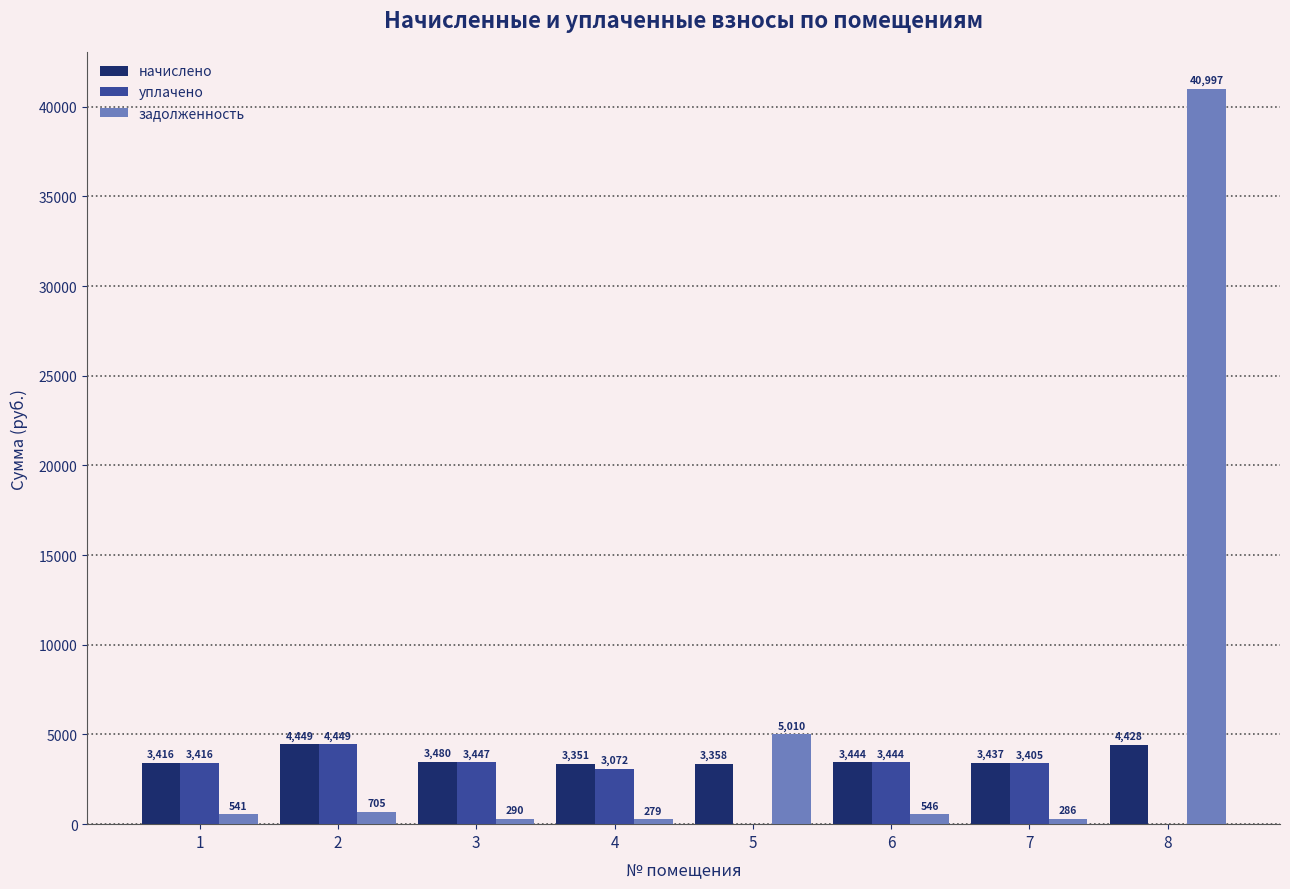

Which series changed the most between 5 and 7?

задолженность